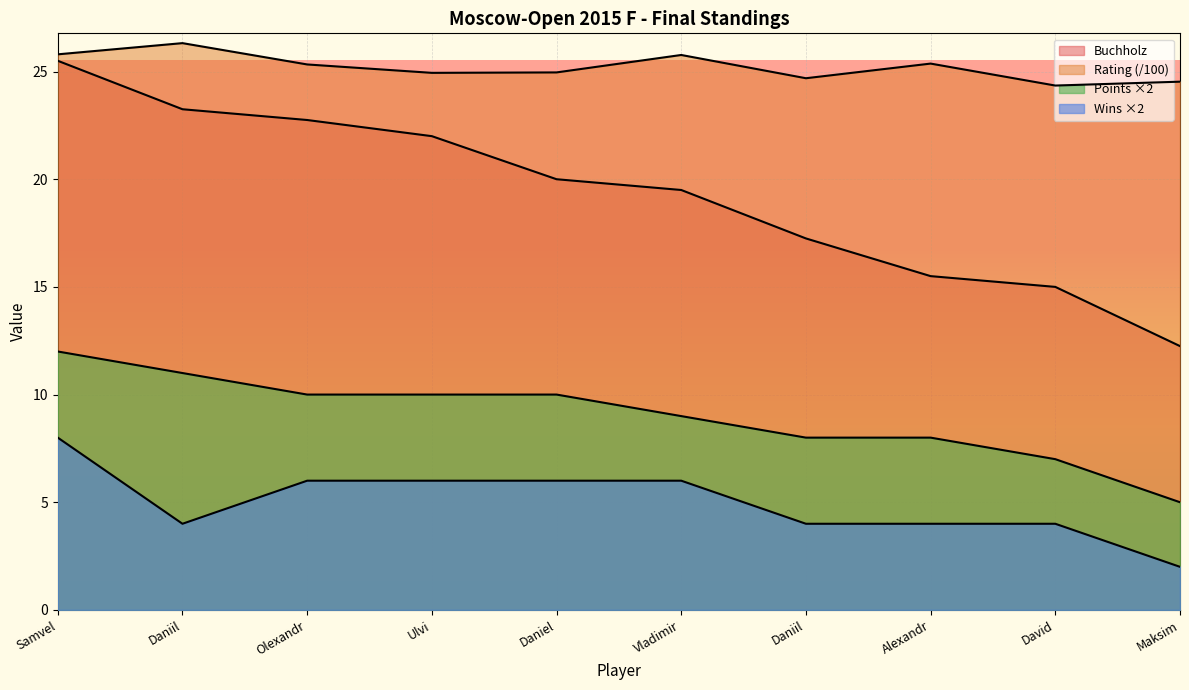

What is the label of the 8th point from the right?

Olexandr